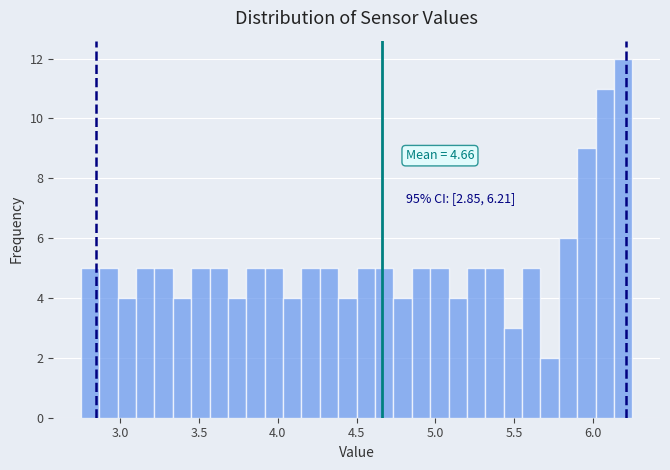

Read against the x-axis, roughly where is the centre of the tallest bar?

6.20